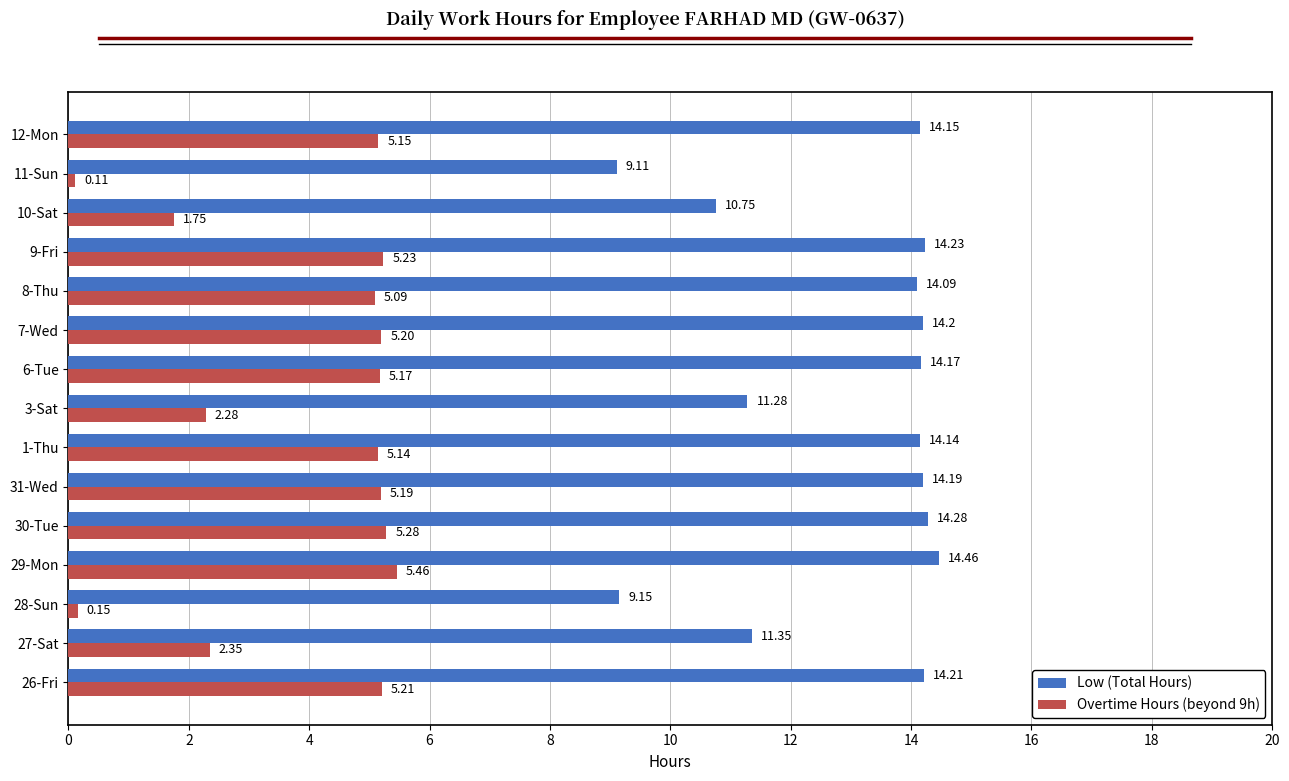

Which series has the largest total across all categories?

Low (Total Hours)